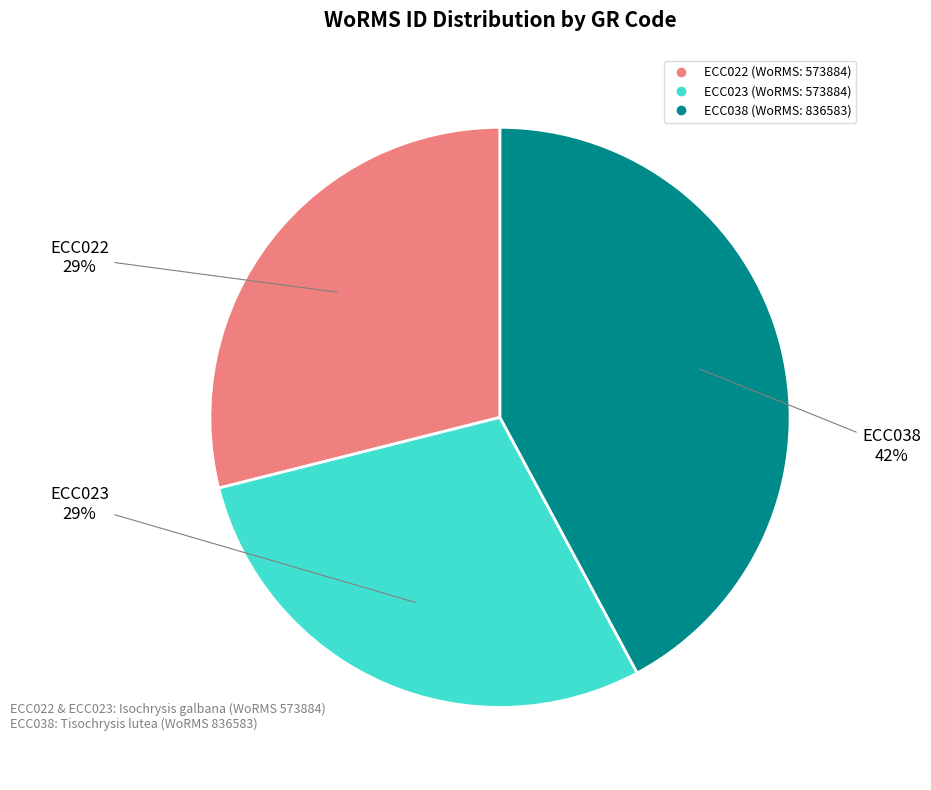

To the nearest percent, what is the combined percentage of ECC038 and ECC022?

71%